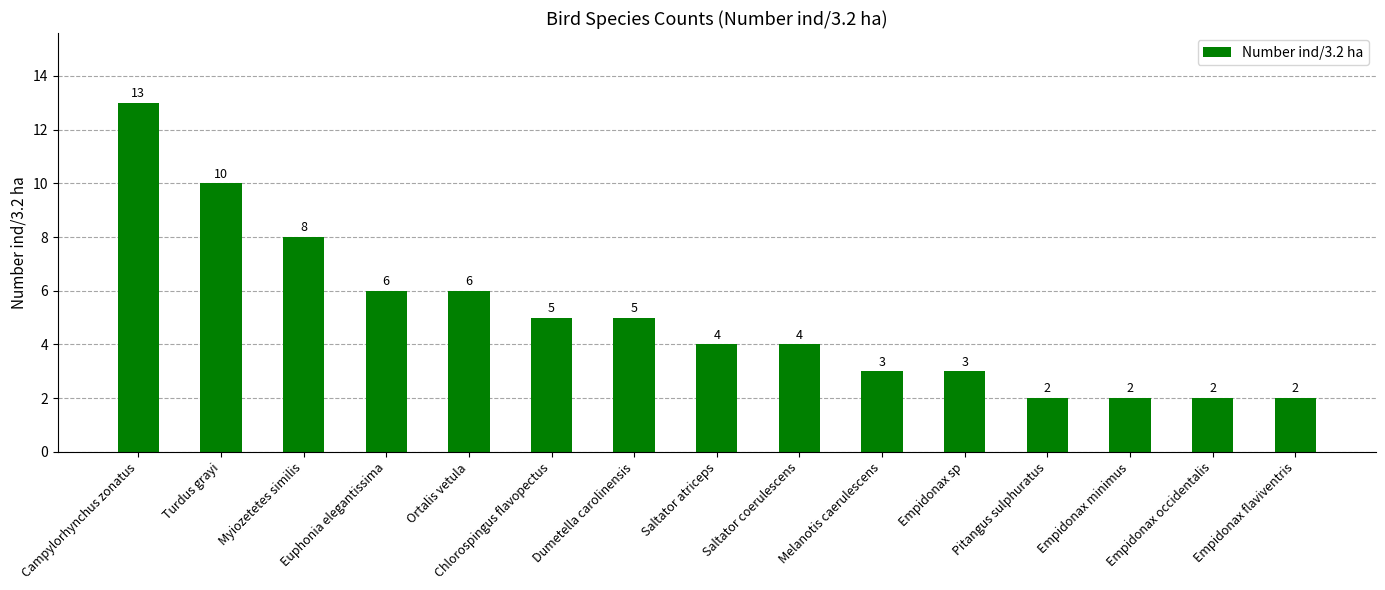

How many bars are there in total?

15